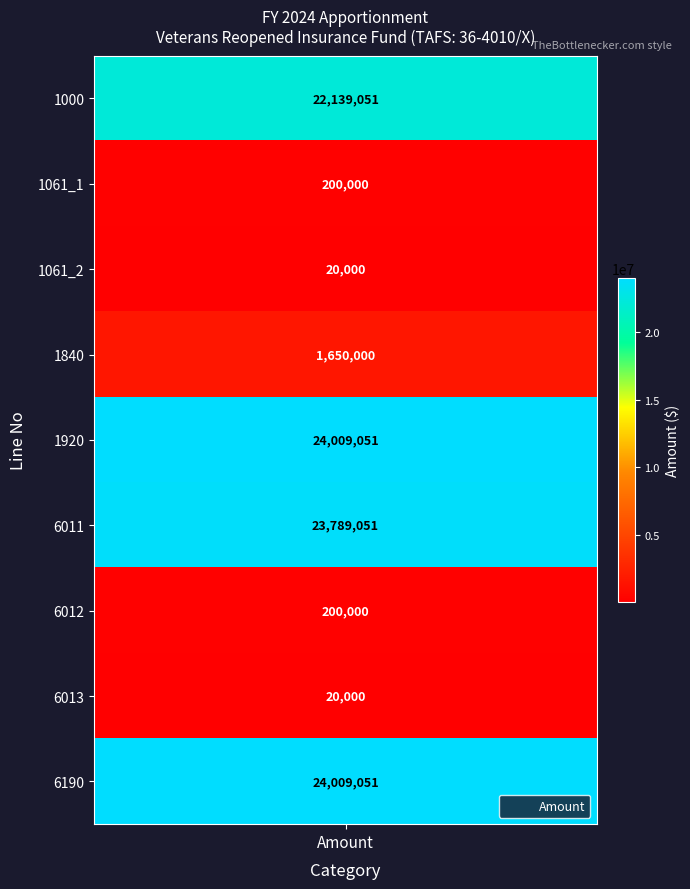

What is the change in value from 6012 to 6013?

-180000